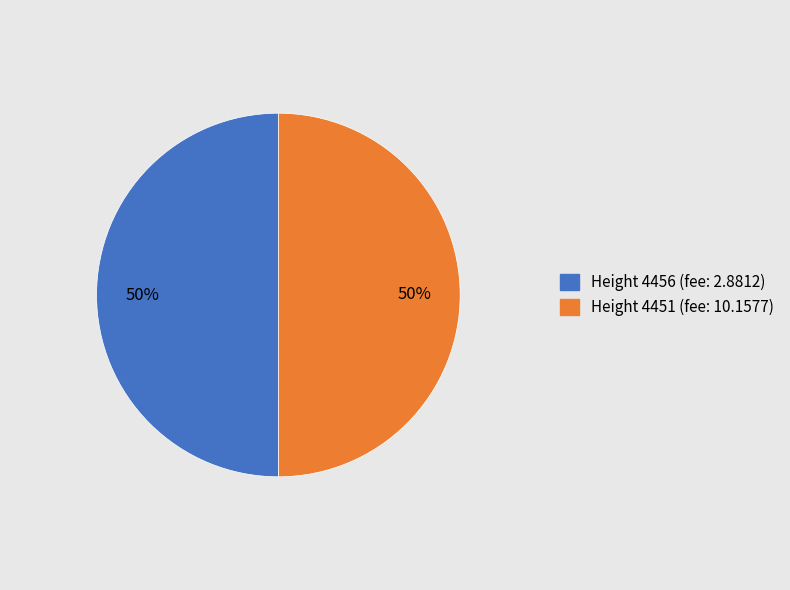

To the nearest percent, what portion does Height 4456 represent?

50%